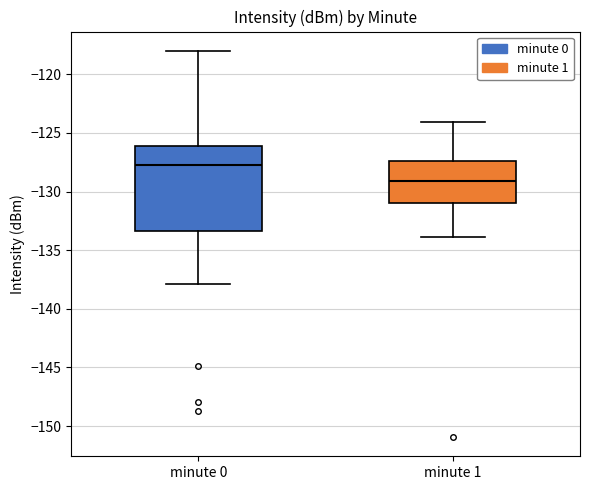

Reading left to right, read every box against the y-axis: the position of its median line, the range the box covers, and the ends of its whiskers. The values are not printed on the chart, so give them approximately, as read against the axis.

minute 0: median -127.5, box -133.5 to -126.0, whiskers -138.0 to -118.0
minute 1: median -129.0, box -131.0 to -127.5, whiskers -134.0 to -124.0